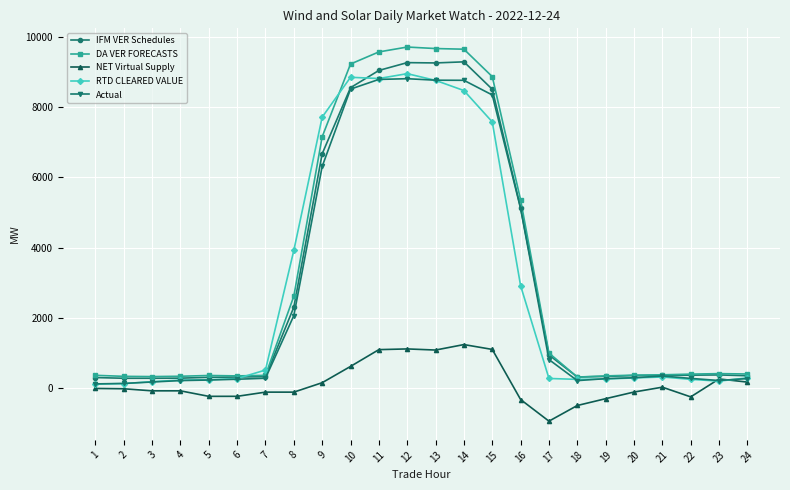

Is this an area chart (filled region under the line)?

No